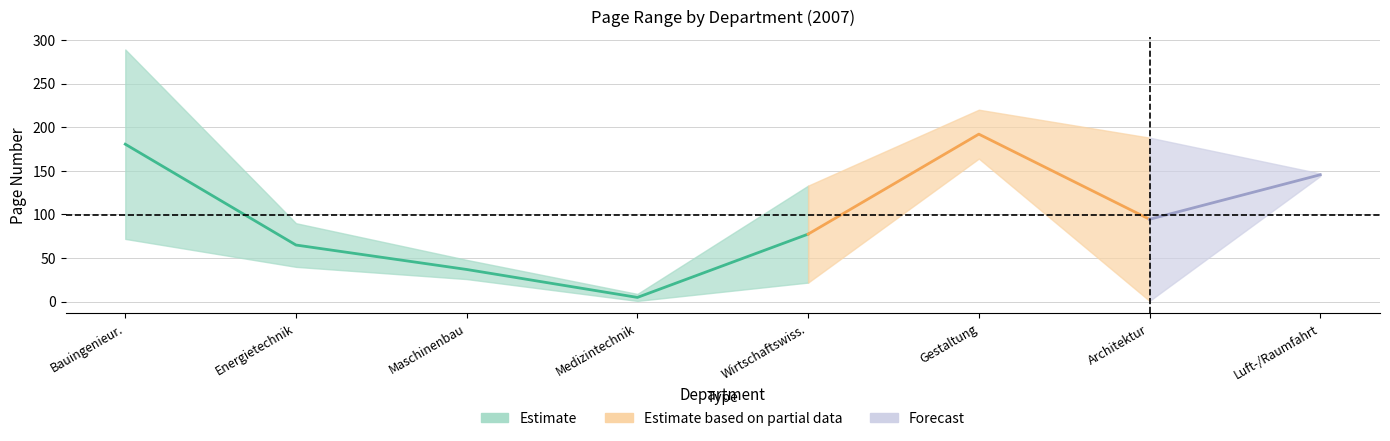

How many interior local valleys does the Erste Seite series have?

2